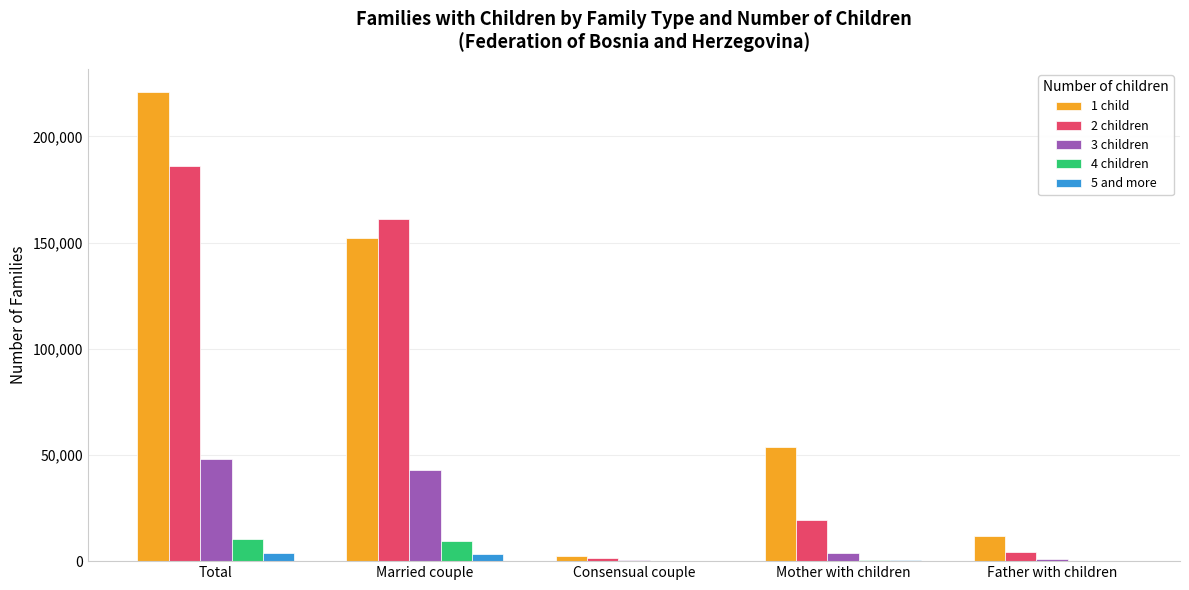

Which category has the highest value across all series?

Total